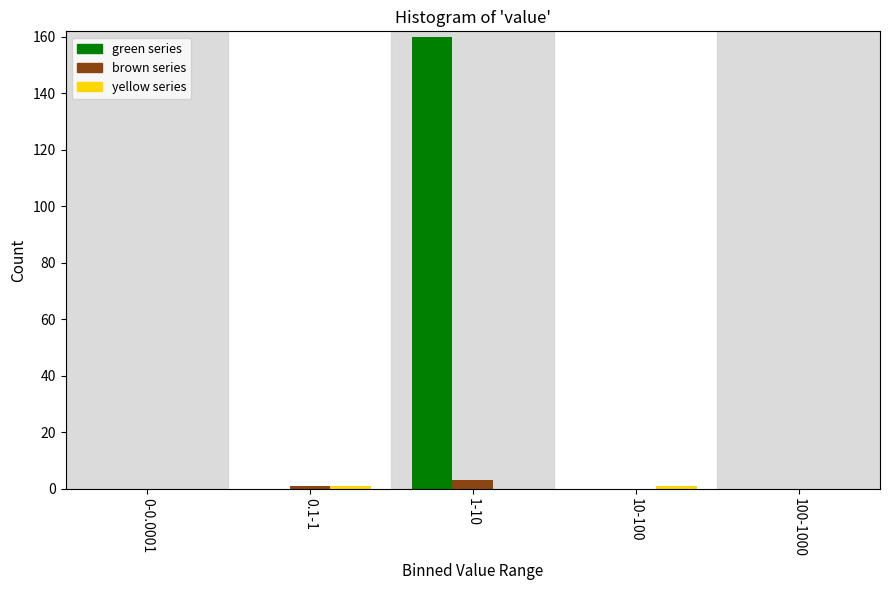

Which series has the largest total across all categories?

green series